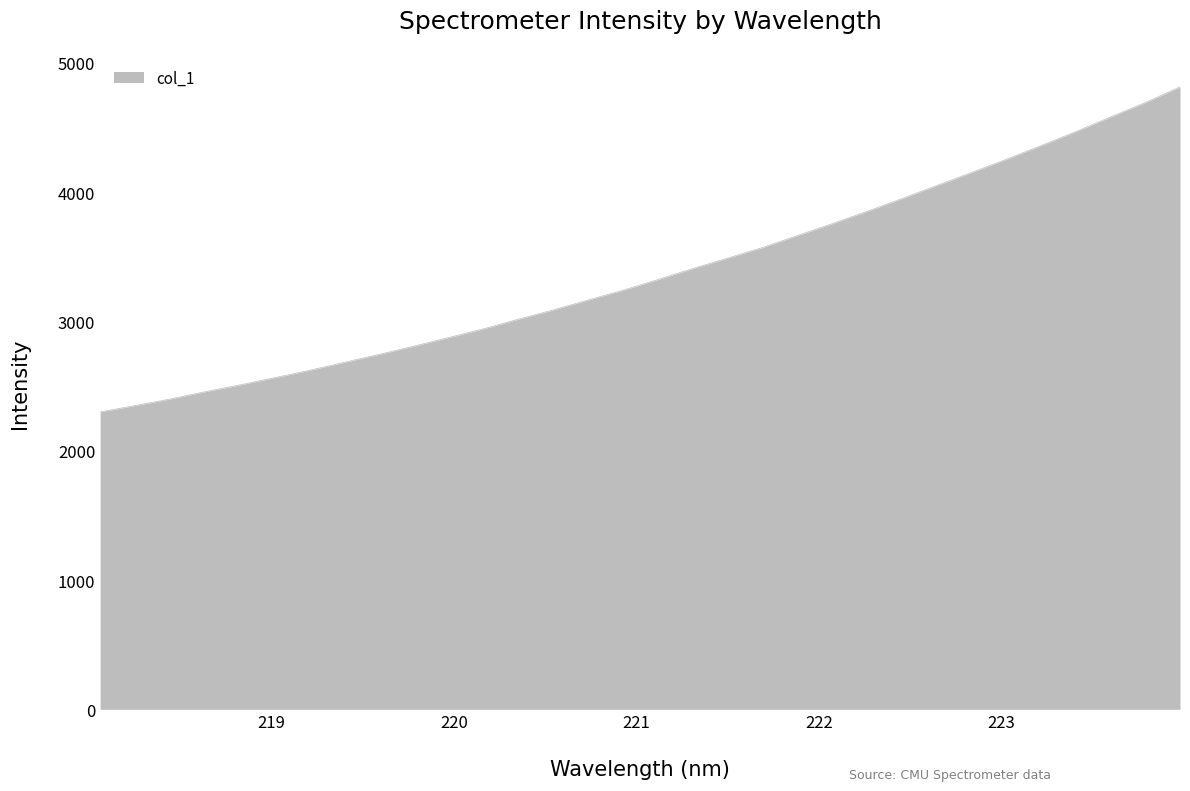

What is the difference between the maximum and minimum values?

2513.7